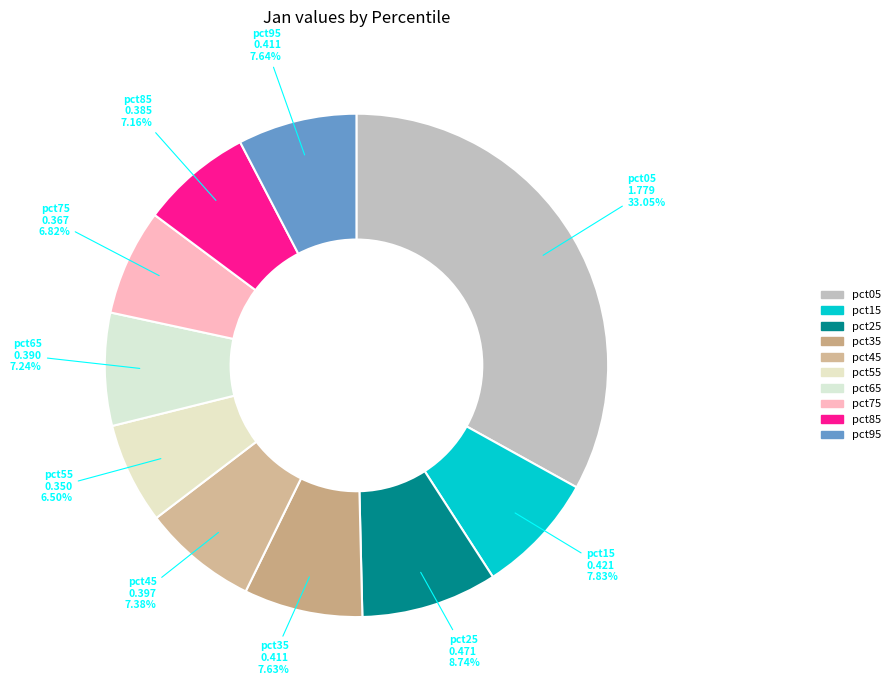

To the nearest percent, what is the difference between the pct05 and pct55 slice percentages?

27%